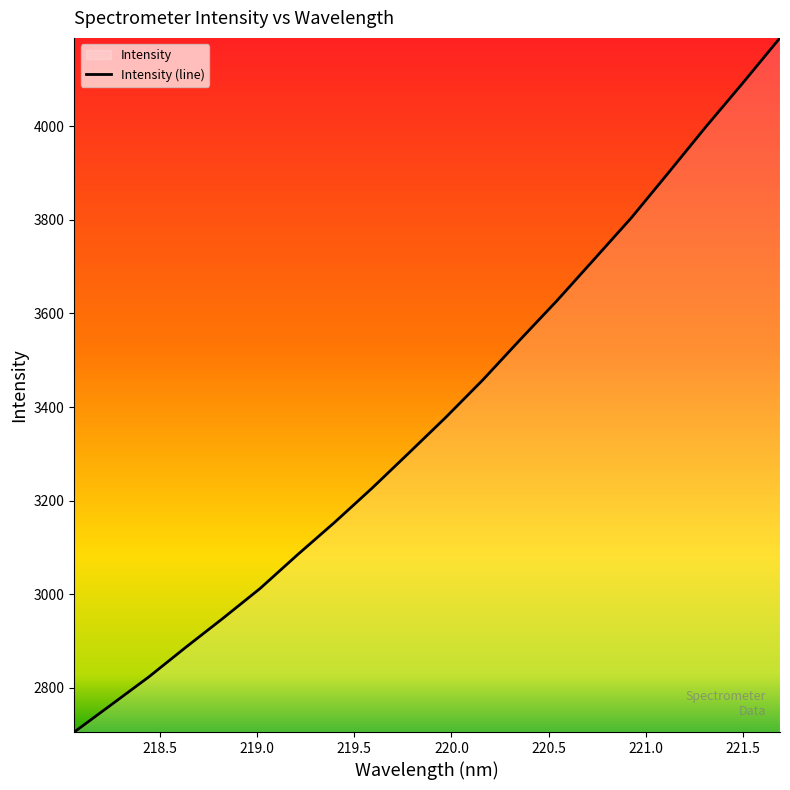

What is the smallest value displayed?

2705.5